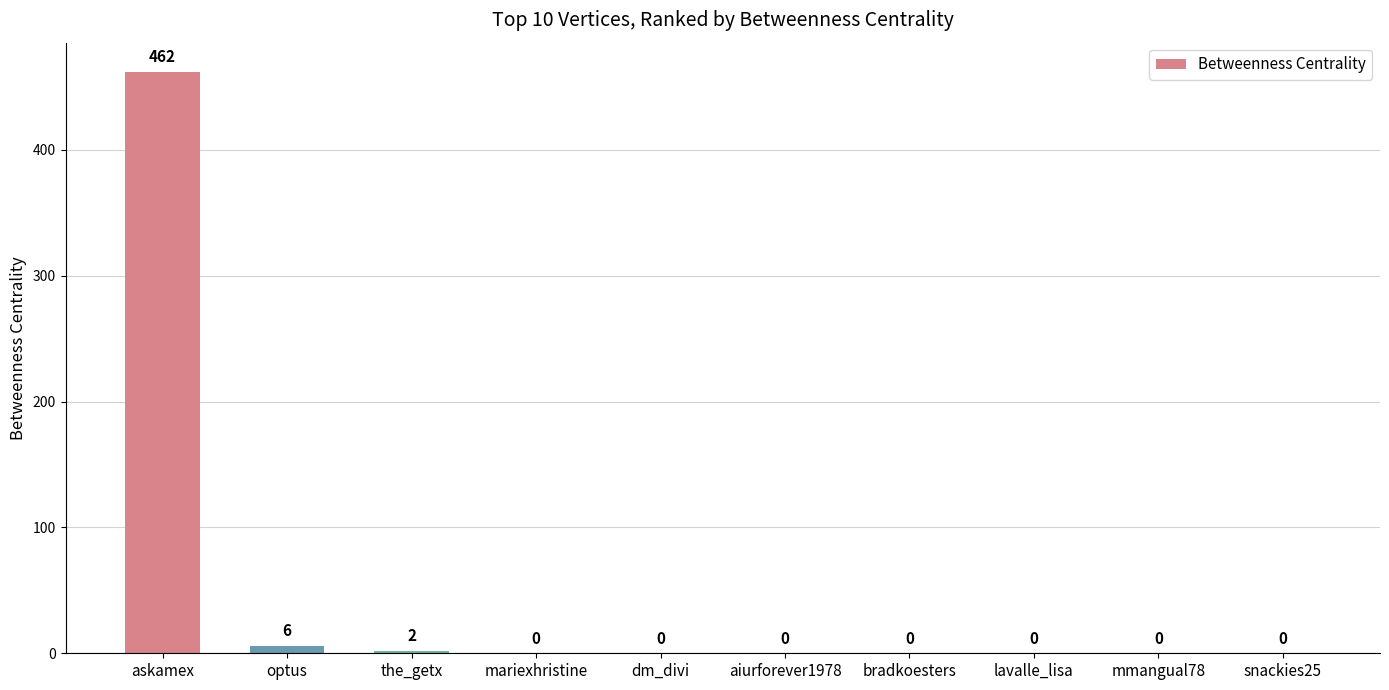

What is the average value?

47